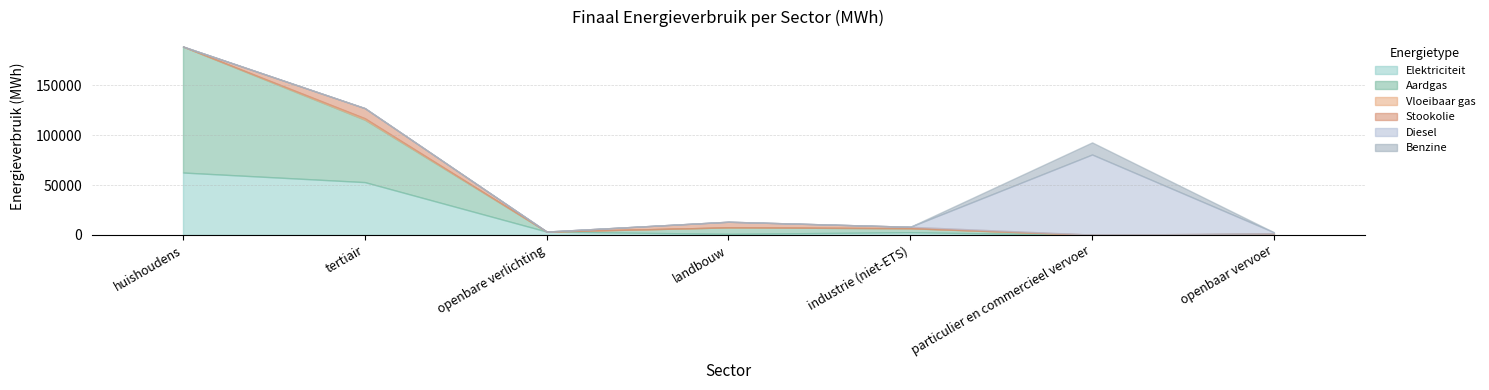

Where is the first local maximum for Vloeibaar gas?

tertiair